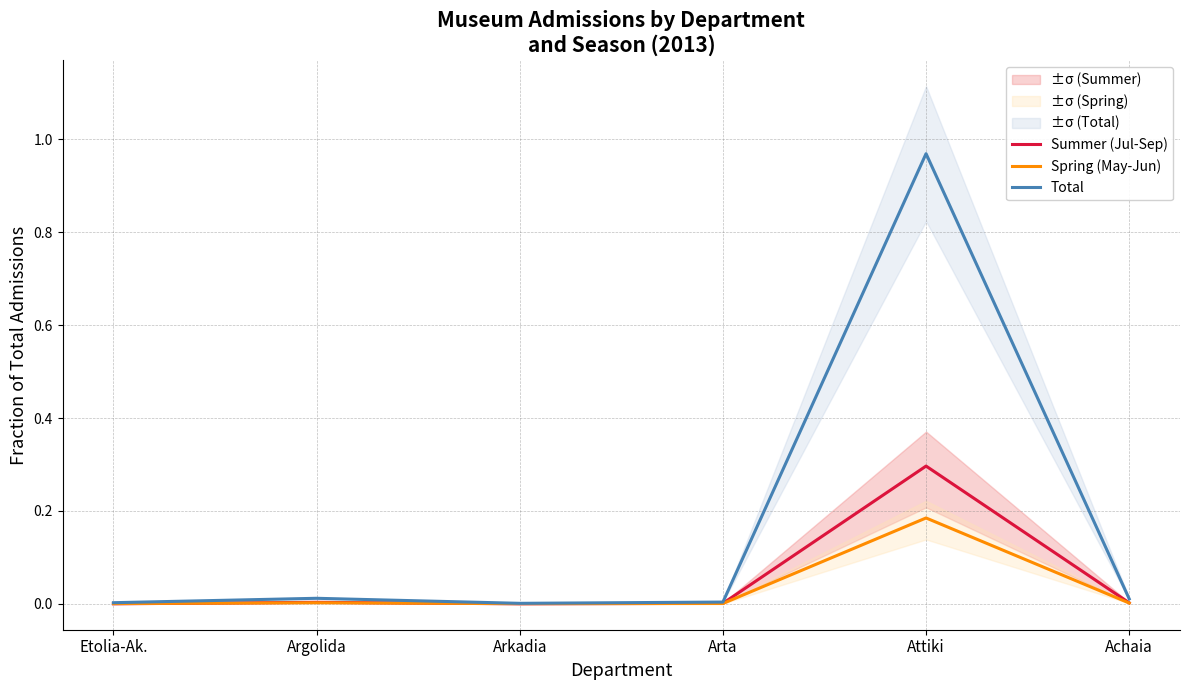

Is the value of Spring (May-Jun) at Achaia greater than the value of Total at Arkadia?

Yes